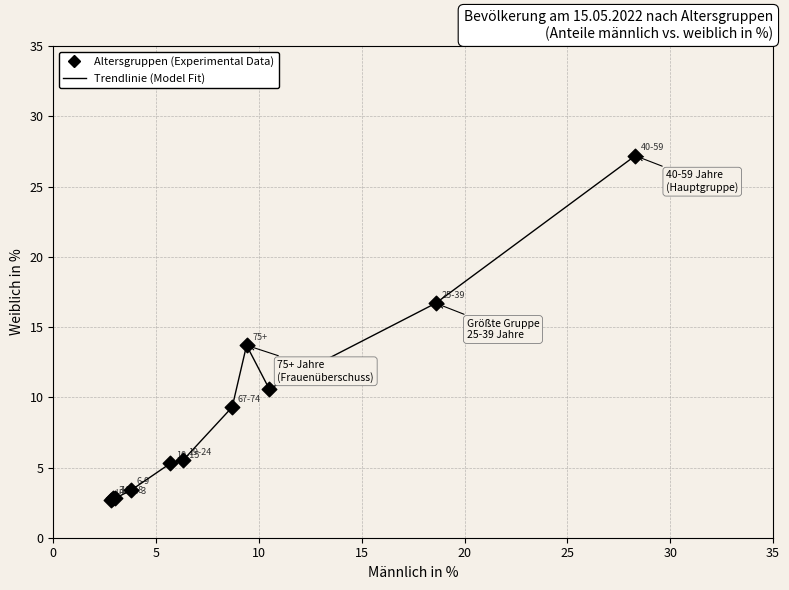

What is the difference between the maximum and minimum values?

24.5